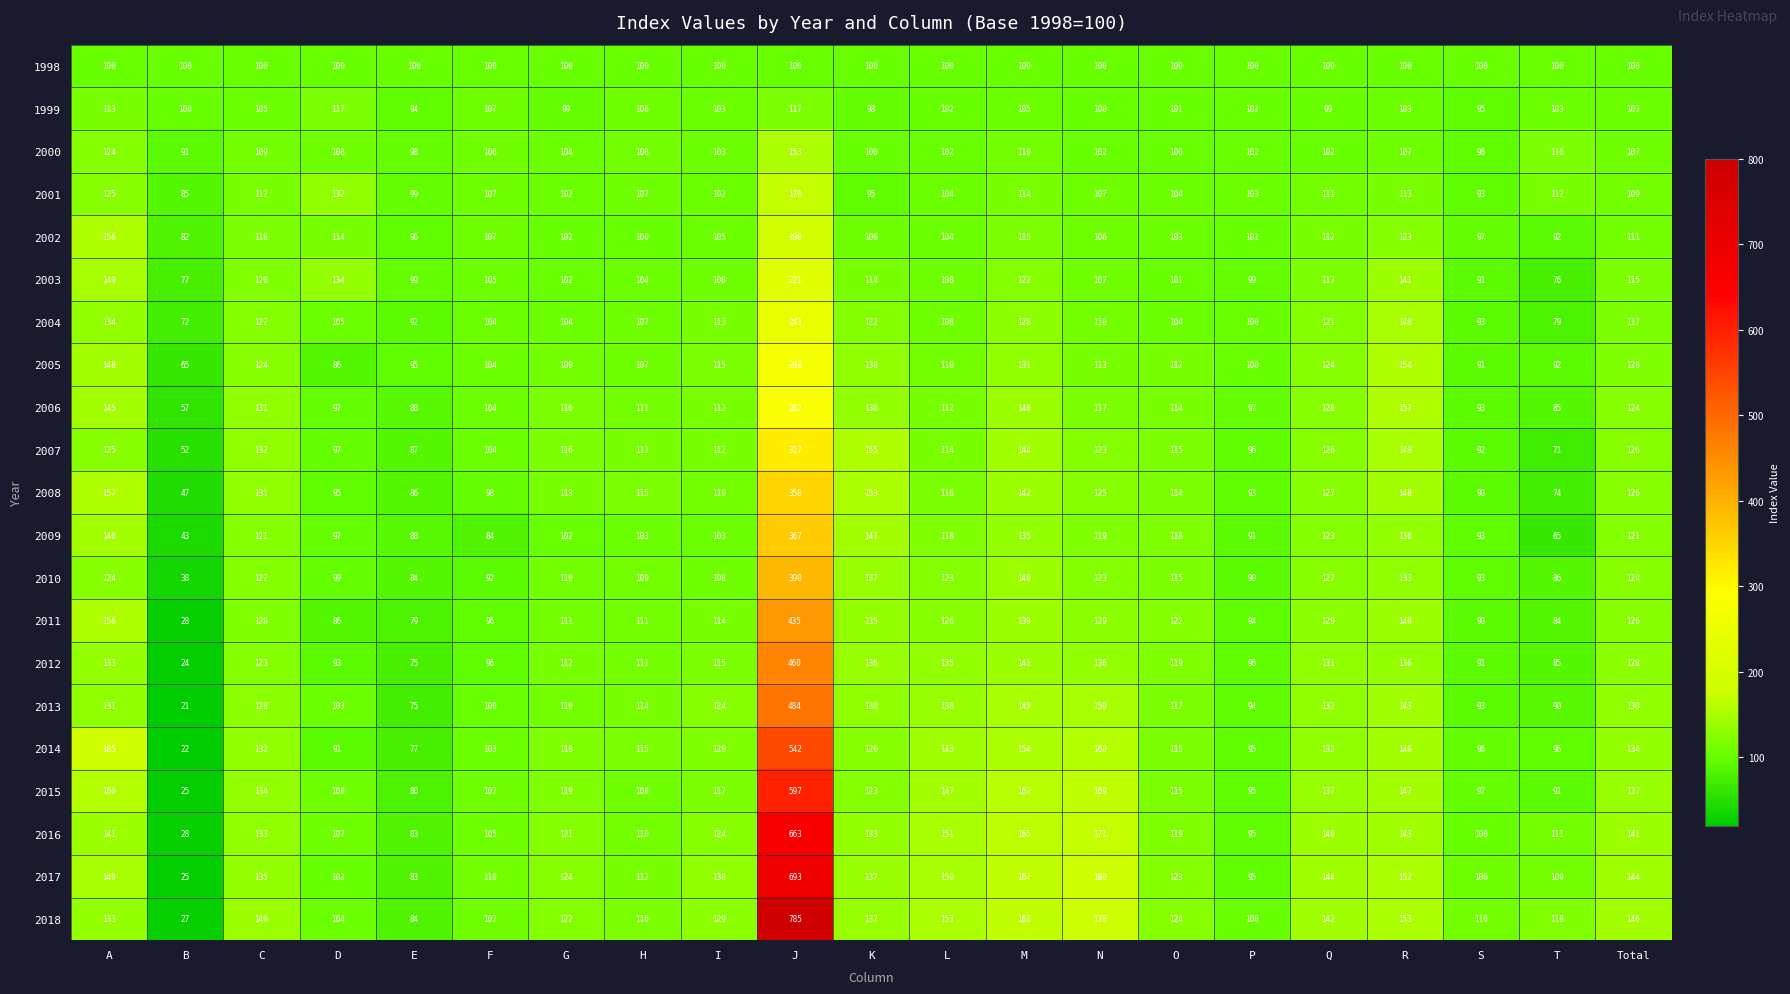

What is the sum of all 2008 values?

2610